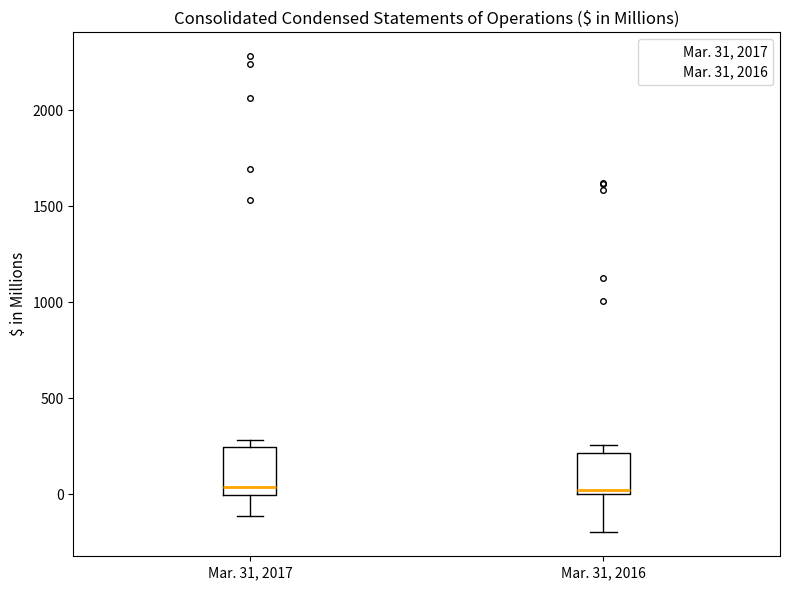

Reading left to right, transcribe this box plot: for each box, give where its median line is, the range the box spans, and where its two whiskers end, as read against the y-axis. The values are not printed on the chart, so give them approximately, as read against the axis.

Mar. 31, 2017: median 50, box 0 to 250, whiskers -100 to 300
Mar. 31, 2016: median 50, box 0 to 200, whiskers -200 to 250